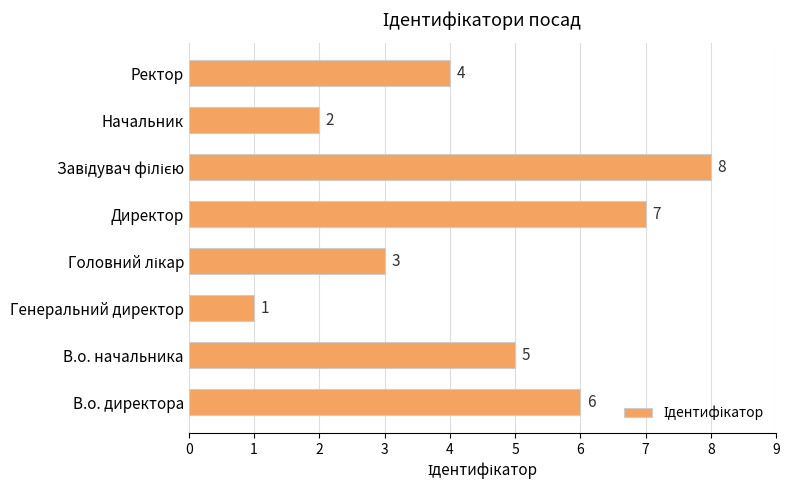

How many values are between 3 and 7?

5